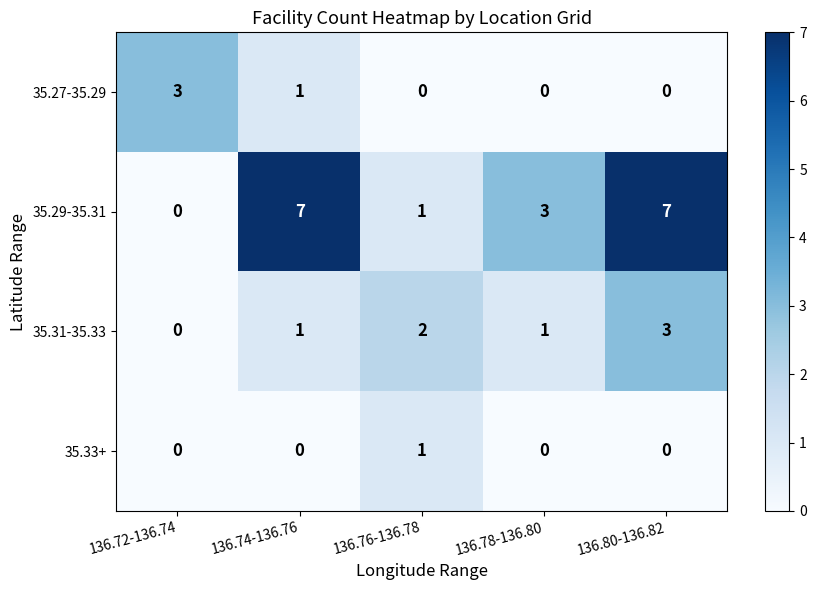

How many data points does each series have?

5